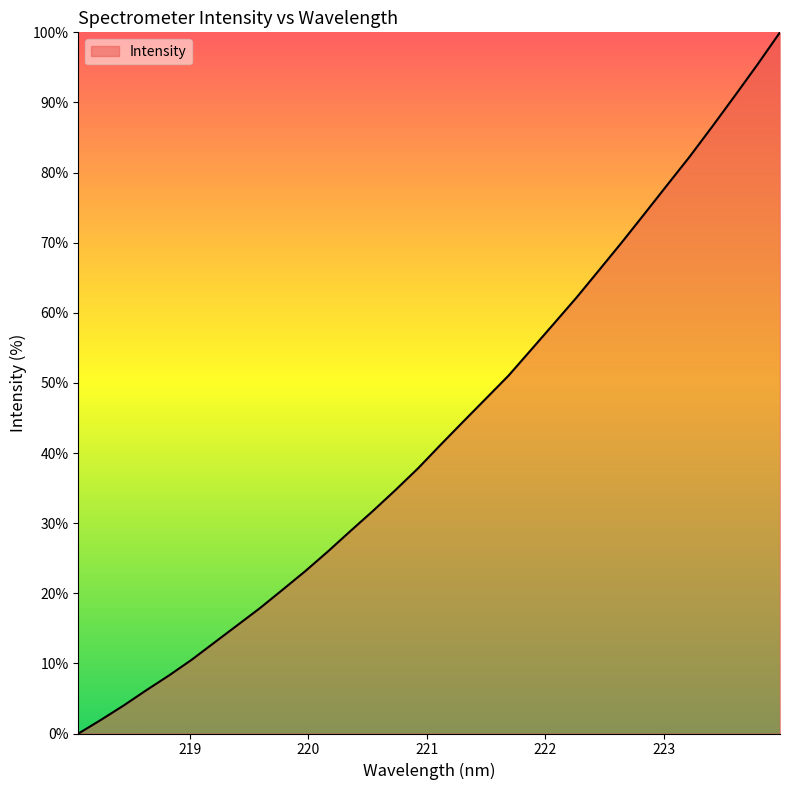

What is the greatest value displayed?

100.0